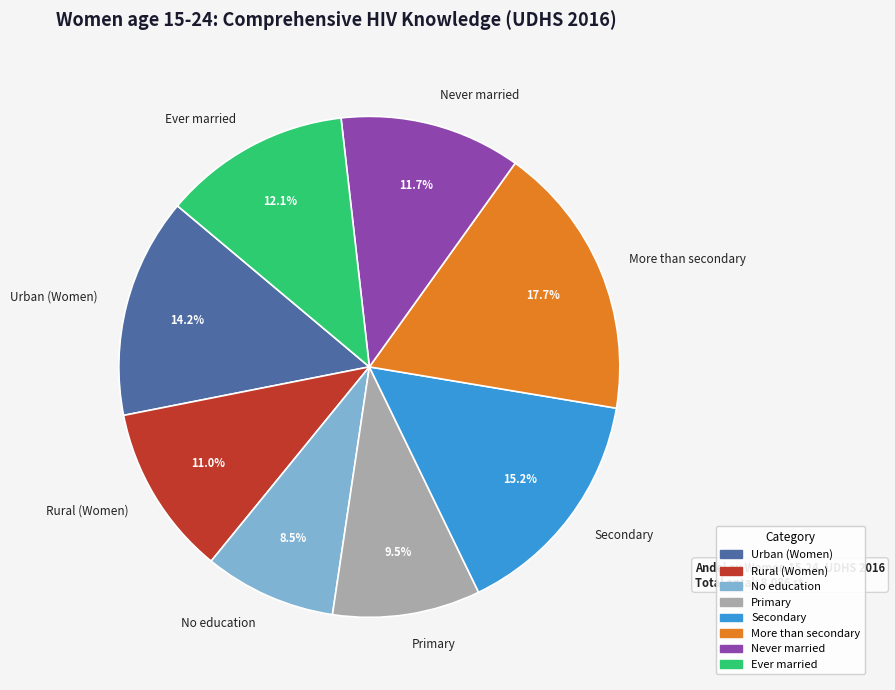

The Secondary slice represents 15% of the pie. True or false?

True